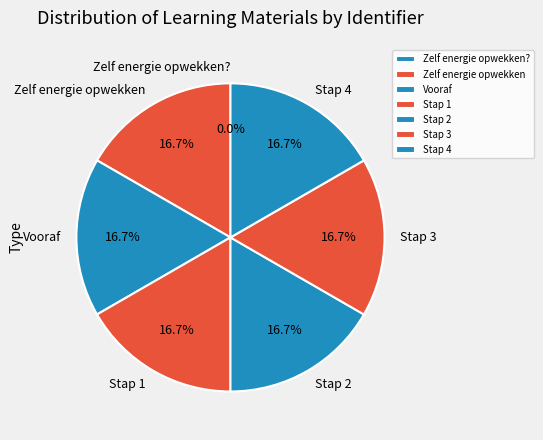

What is the ratio of the value at Stap 4 to the value at Vooraf?

1.0